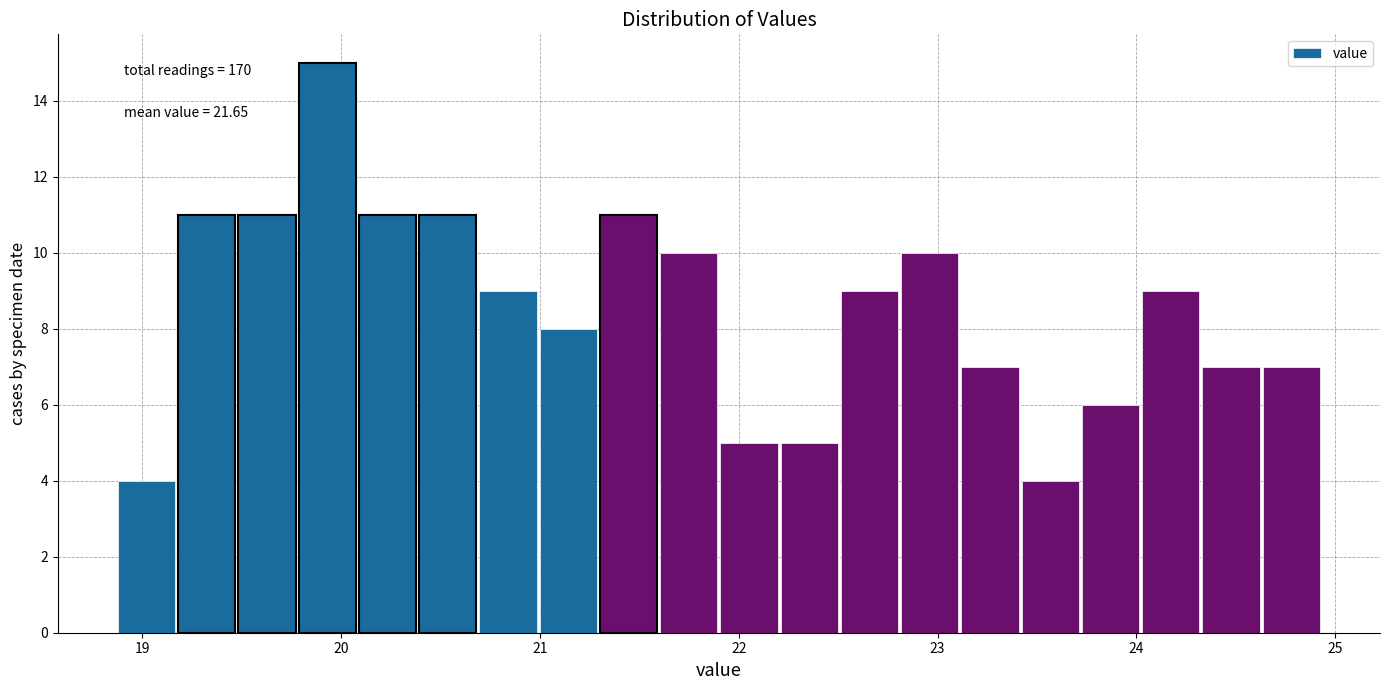

Around what value on the x-axis is the tallest bar? Give the approximate position of its centre, as read against the axis.

19.9